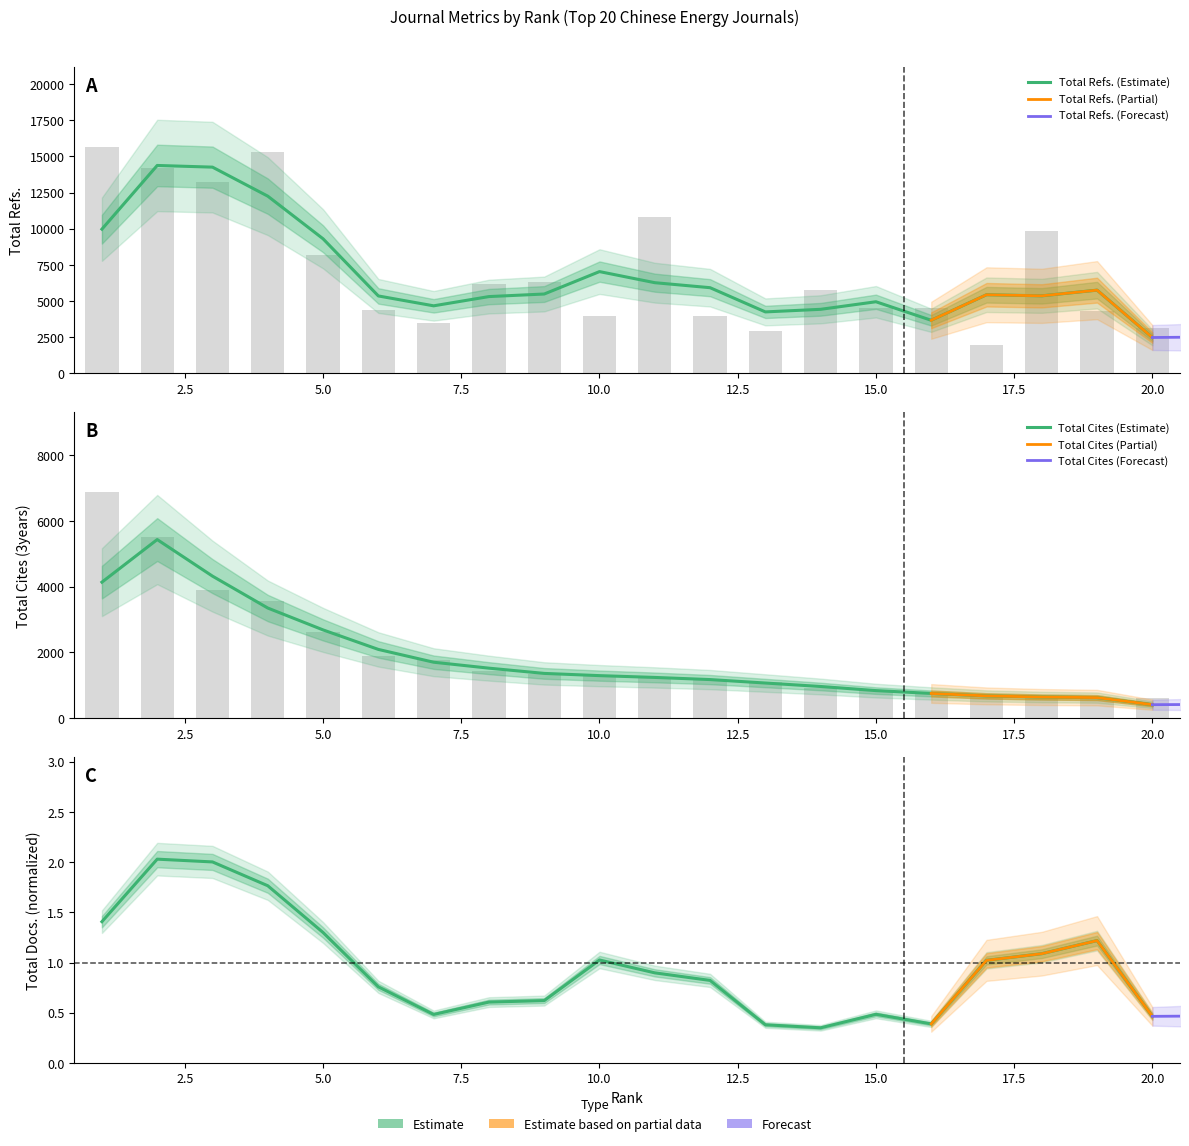

Reading left to right, list all the values displayed in this chart.

Total Refs.: 1=15672	2=14229	3=13227	4=15323	5=8206	6=4374	7=3456	8=6156	9=6294	10=3988	11=10810	12=3992	13=2949	14=5783	15=4530	16=4519	17=1938	18=9830	19=4293	20=3119
Total Cites (3years): 1=6887	2=5514	3=3886	4=3550	5=2604	6=1891	7=1769	8=1437	9=1349	10=1290	11=1234	12=1185	13=1094	14=919	15=869	16=719	17=660	18=645	19=616	20=607